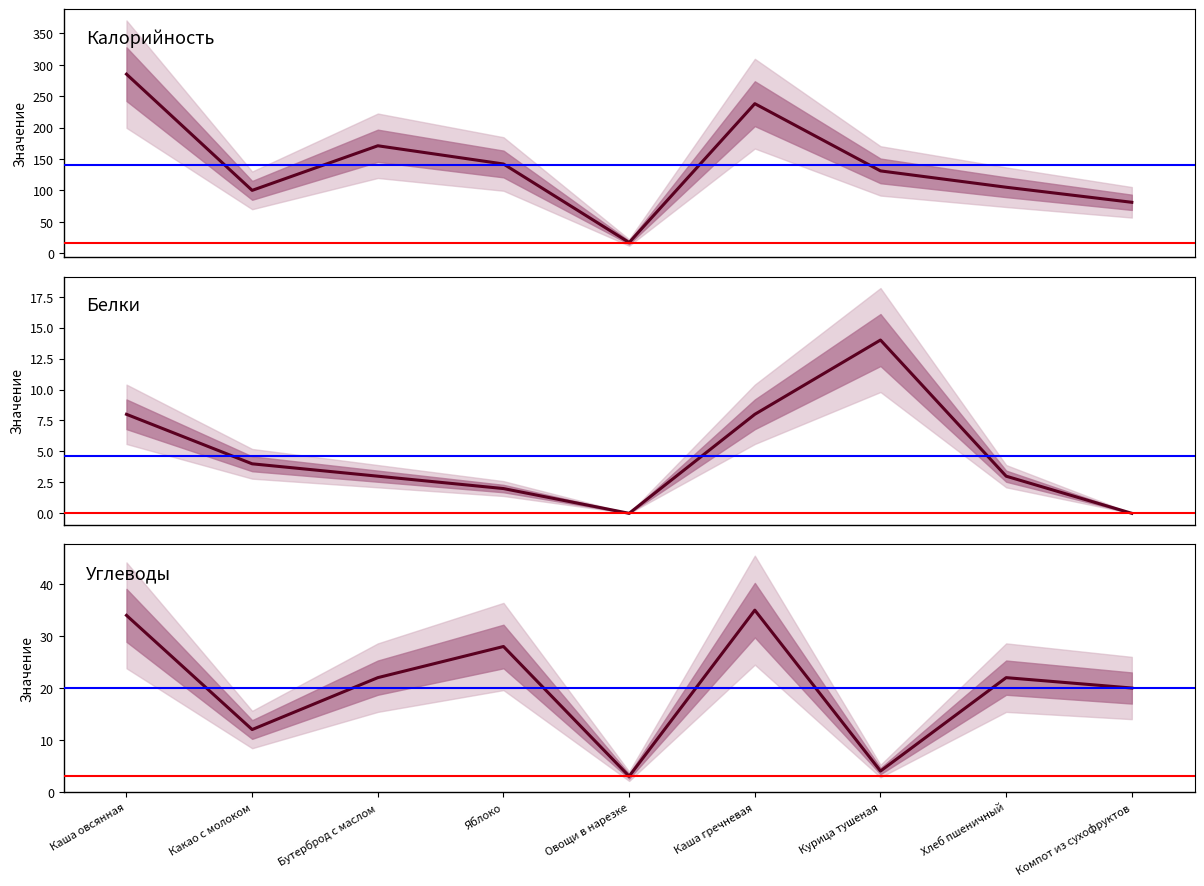

True or false: Калорийность and Белки intersect in this chart.

False